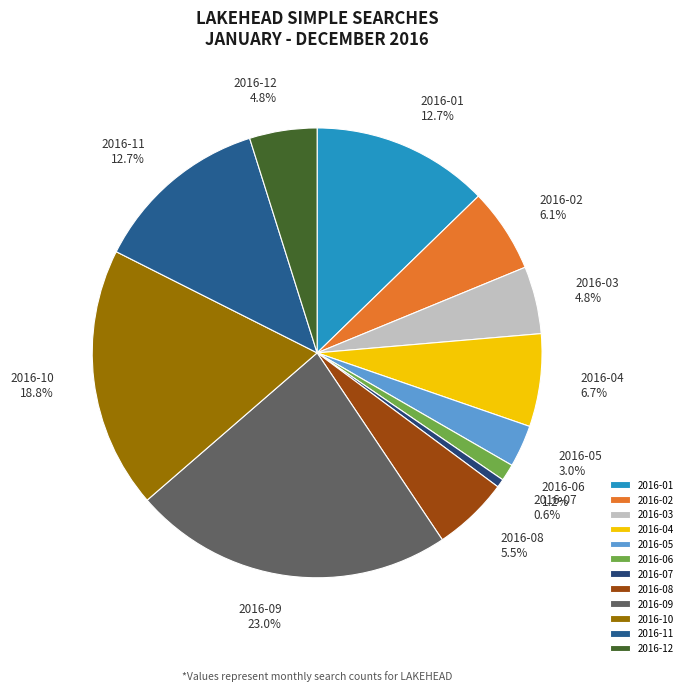

Is 2016-09 the majority of the pie?

No